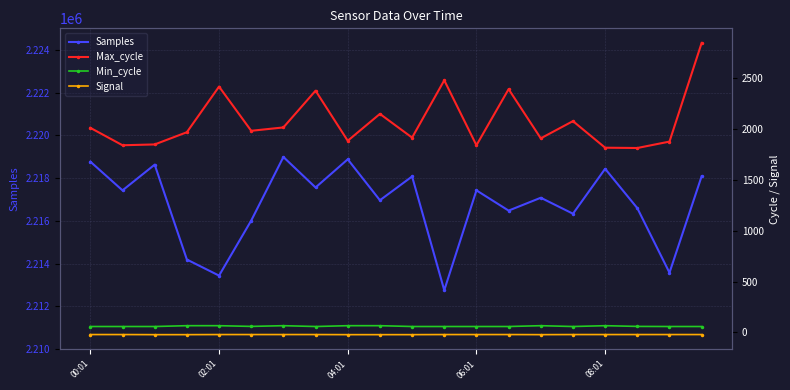

Read the Signal value at 5.

-21